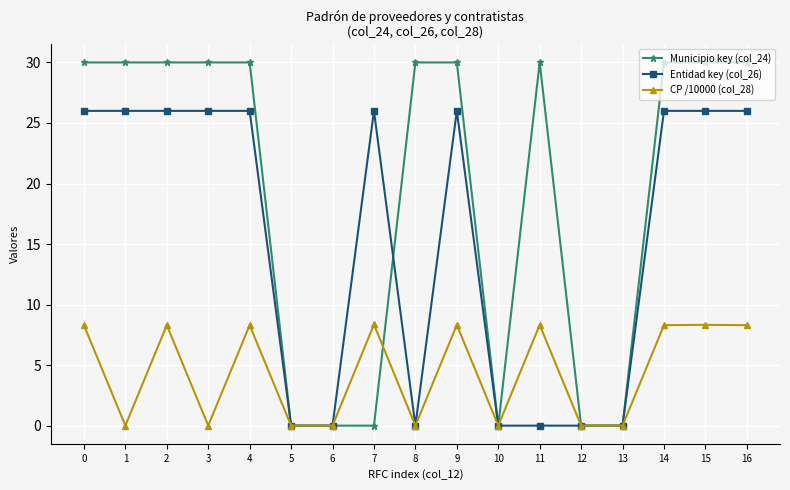

Which series changed the most between 8 and 16?

Entidad key (col_26)